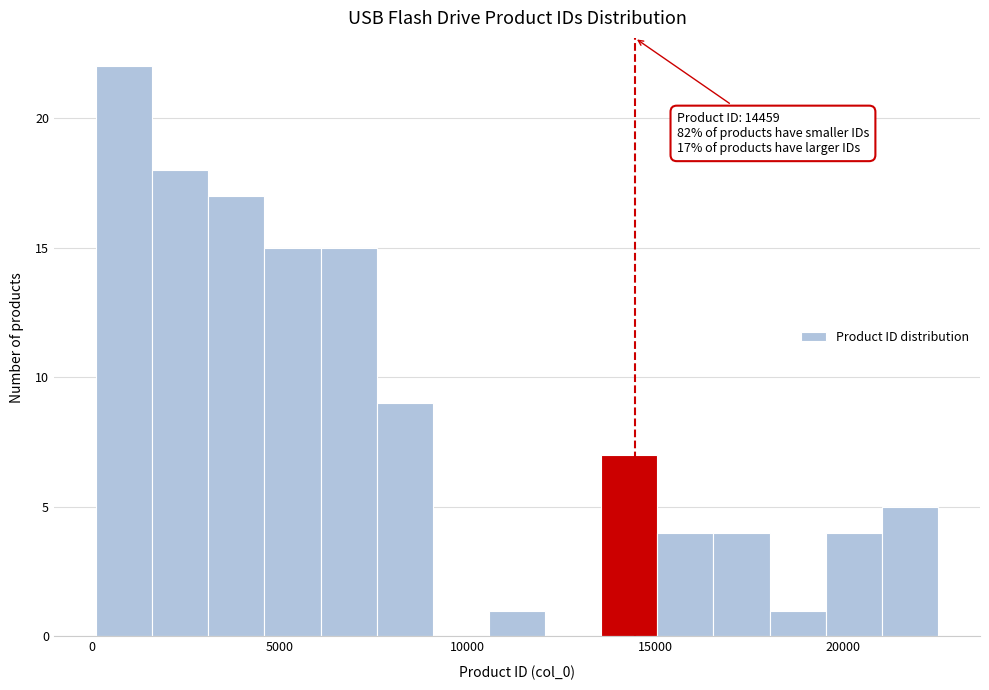

Read against the x-axis, roughly where is the centre of the tallest bar?

1000